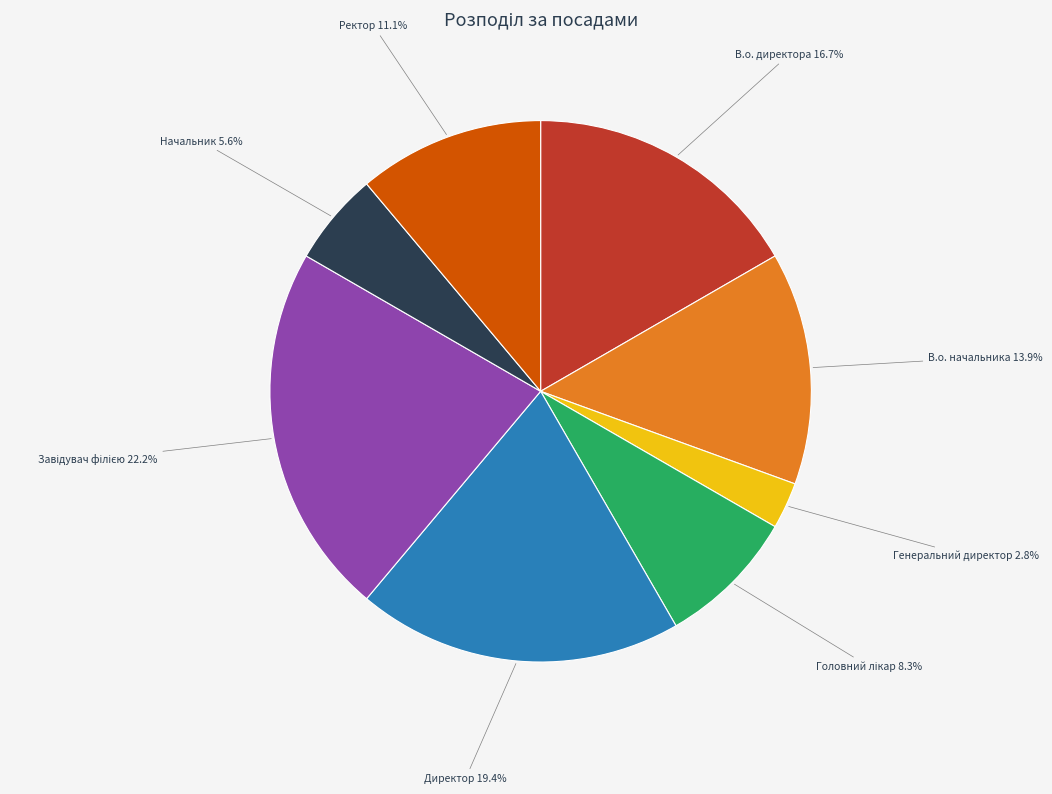

To the nearest percent, what is the average slice percentage?

12%